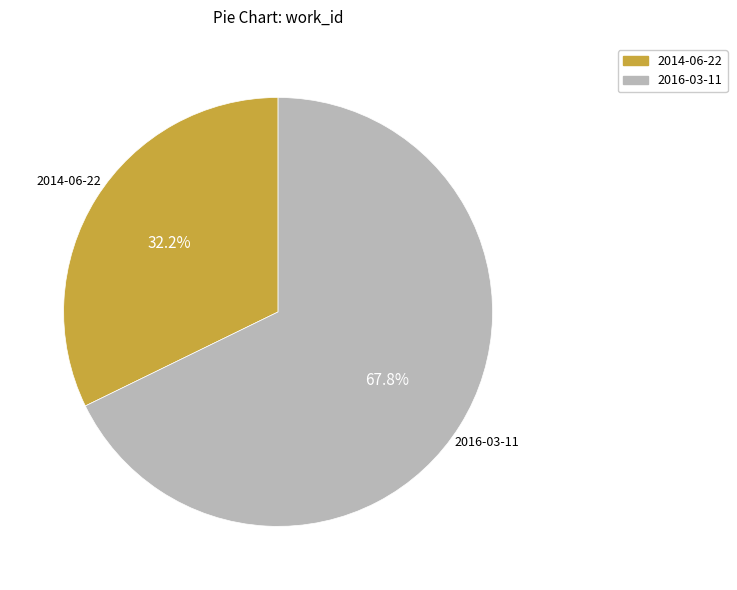

Between 2014-06-22 and 2016-03-11, which is larger?

2016-03-11